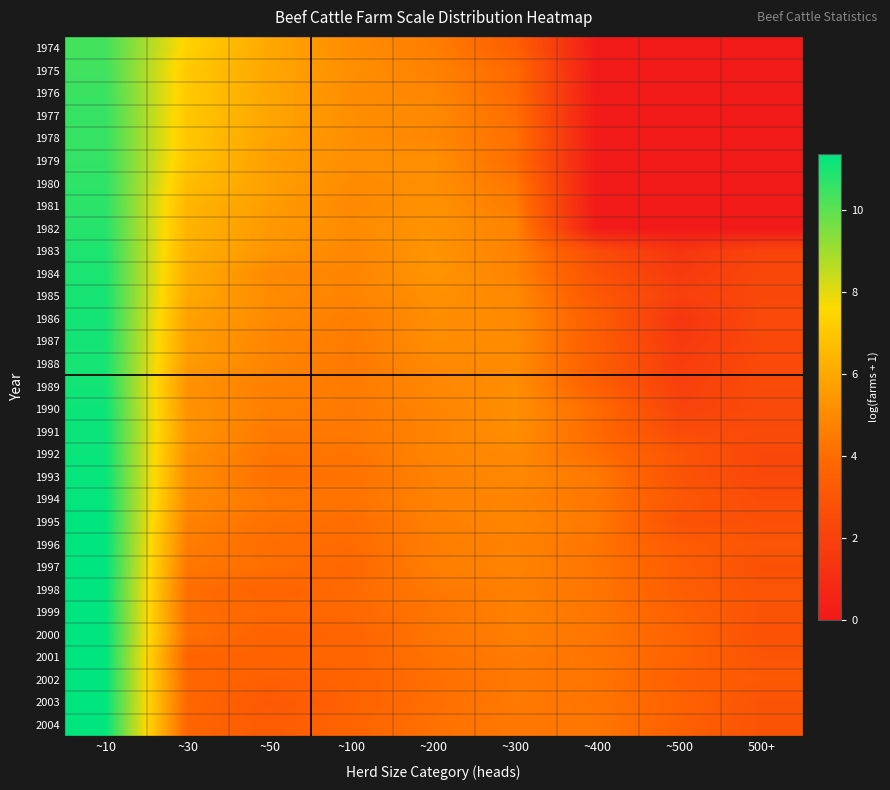

Rank the series at ~200 from lowest to highest value.

2003, 2002, 2004, 2001, 1999, 2000, 1998, 1996, 1974, 1997, 1995, 1993, 1975, 1994, 1991, 1990, 1992, 1976, 1978, 1989, 1977, 1988, 1987, 1986, 1980, 1979, 1985, 1981, 1982, 1983, 1984